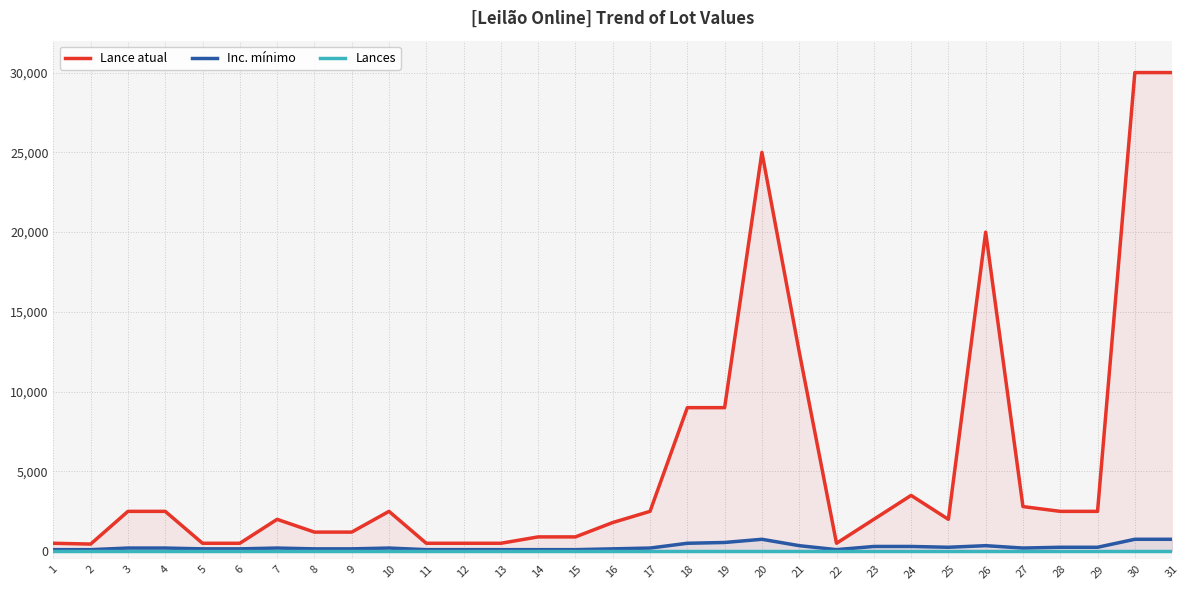

What is the difference between the Inc. mínimo values at 5 and 28?

100